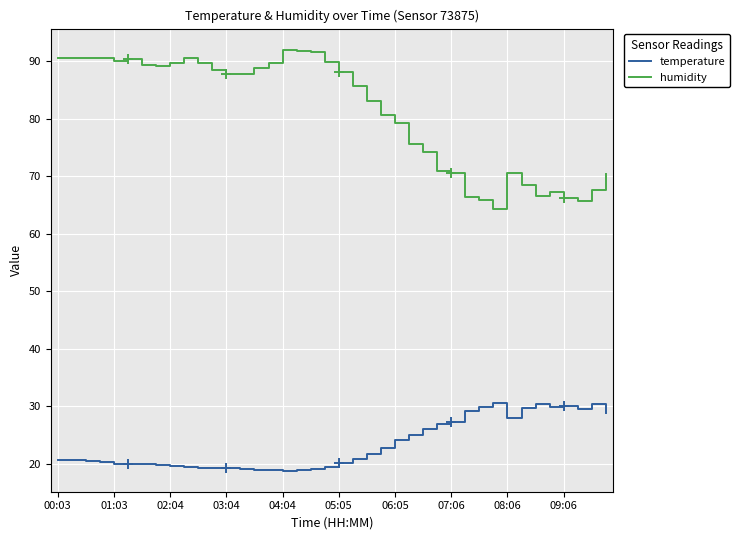

Rank the series by their average value, from lowest to highest.

temperature, humidity